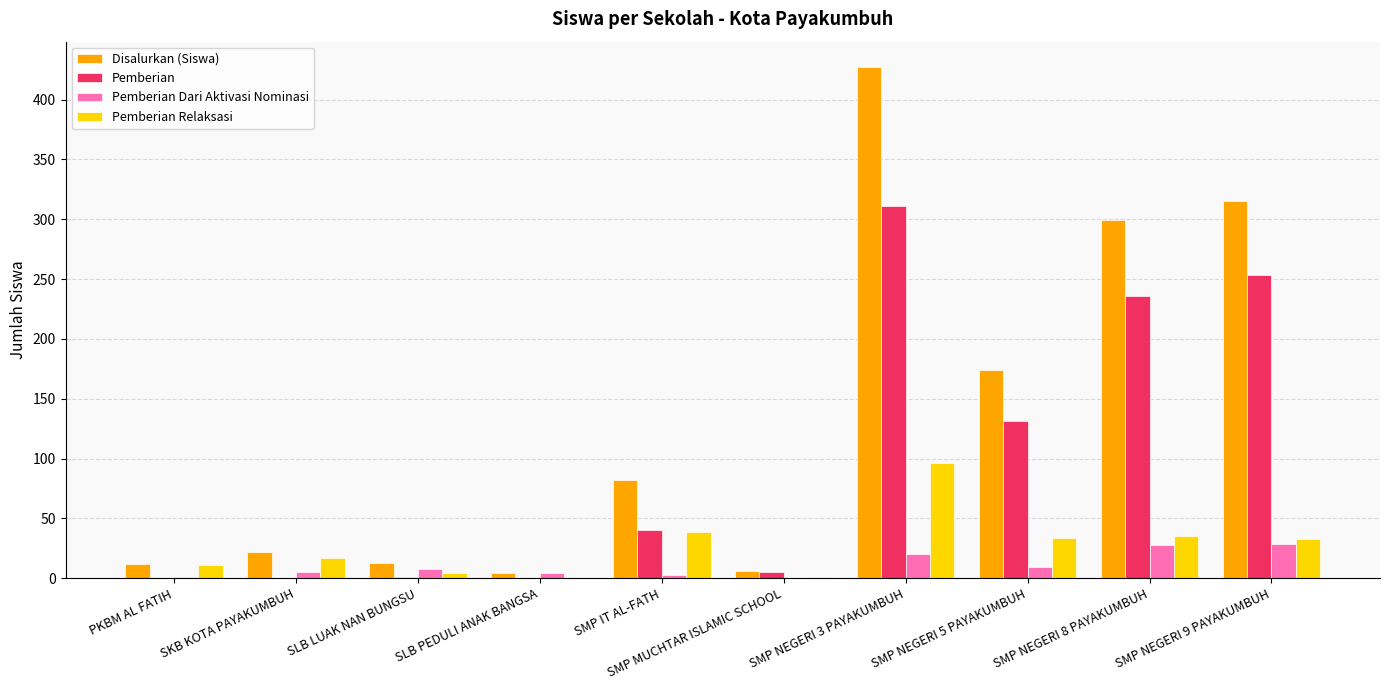

Count the number of categories in the chart.

10